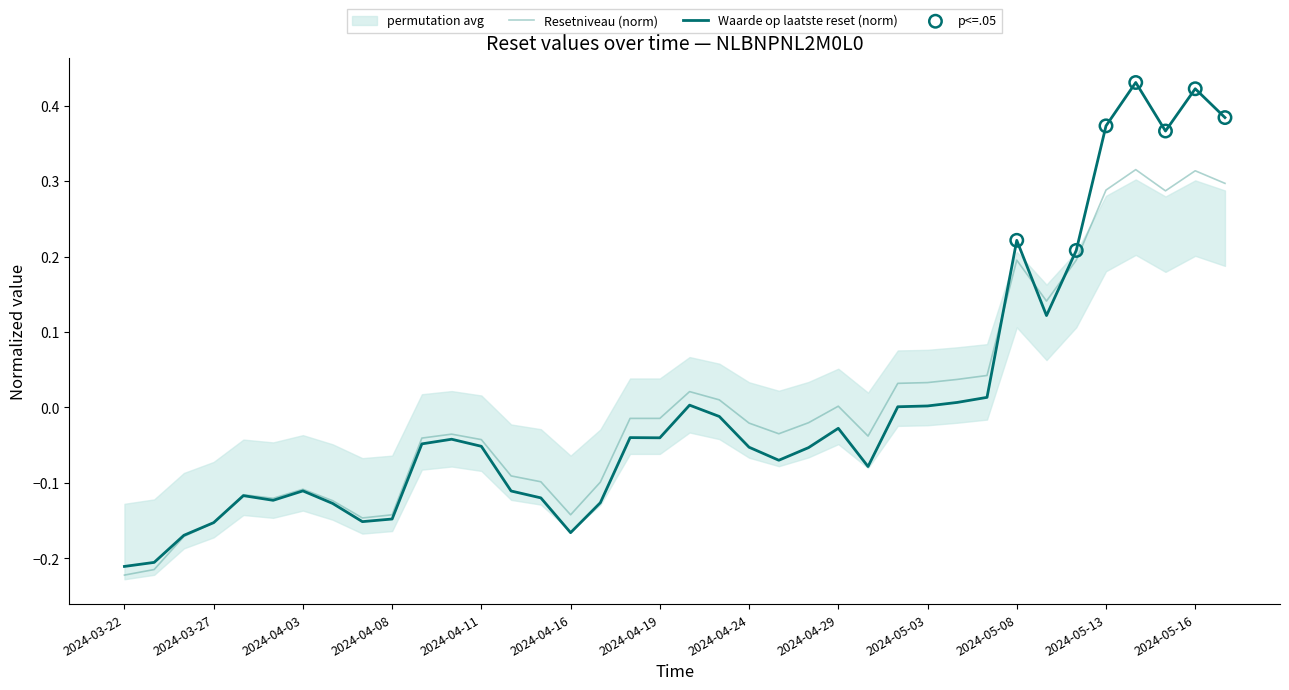

Which series has the widest spread of Y values?

Waarde op laatste reset